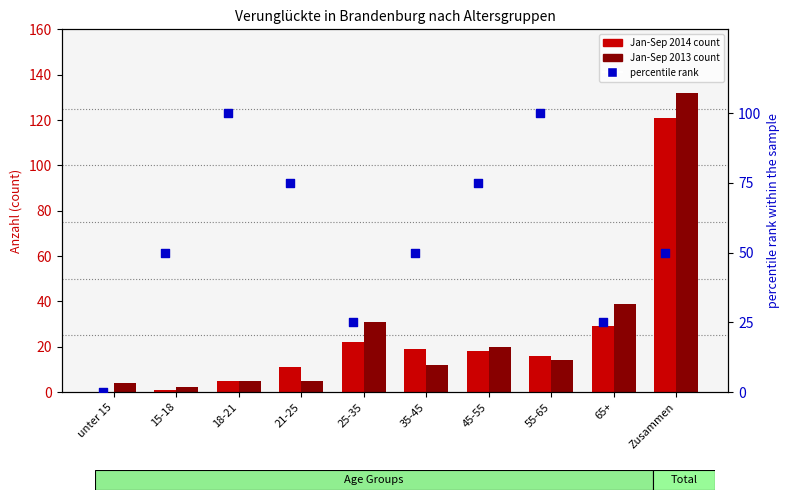

Which series has the largest total across all categories?

percentile rank